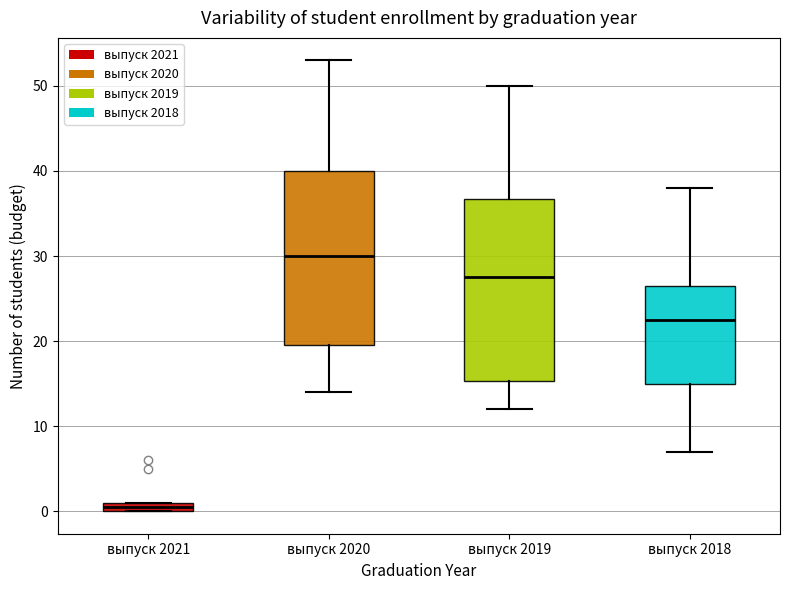

Where does the lower whisker of the box for выпуск 2019 end on the y-axis? The values are not printed on the chart, so give them approximately, as read against the axis.

12